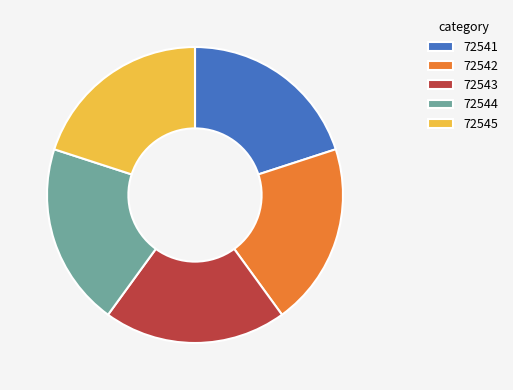

Is it true that 72544 is 25% of the pie?

False